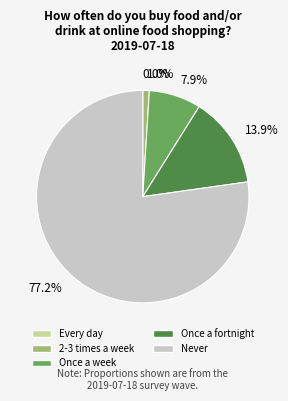

What is the largest slice in the pie chart?

Never